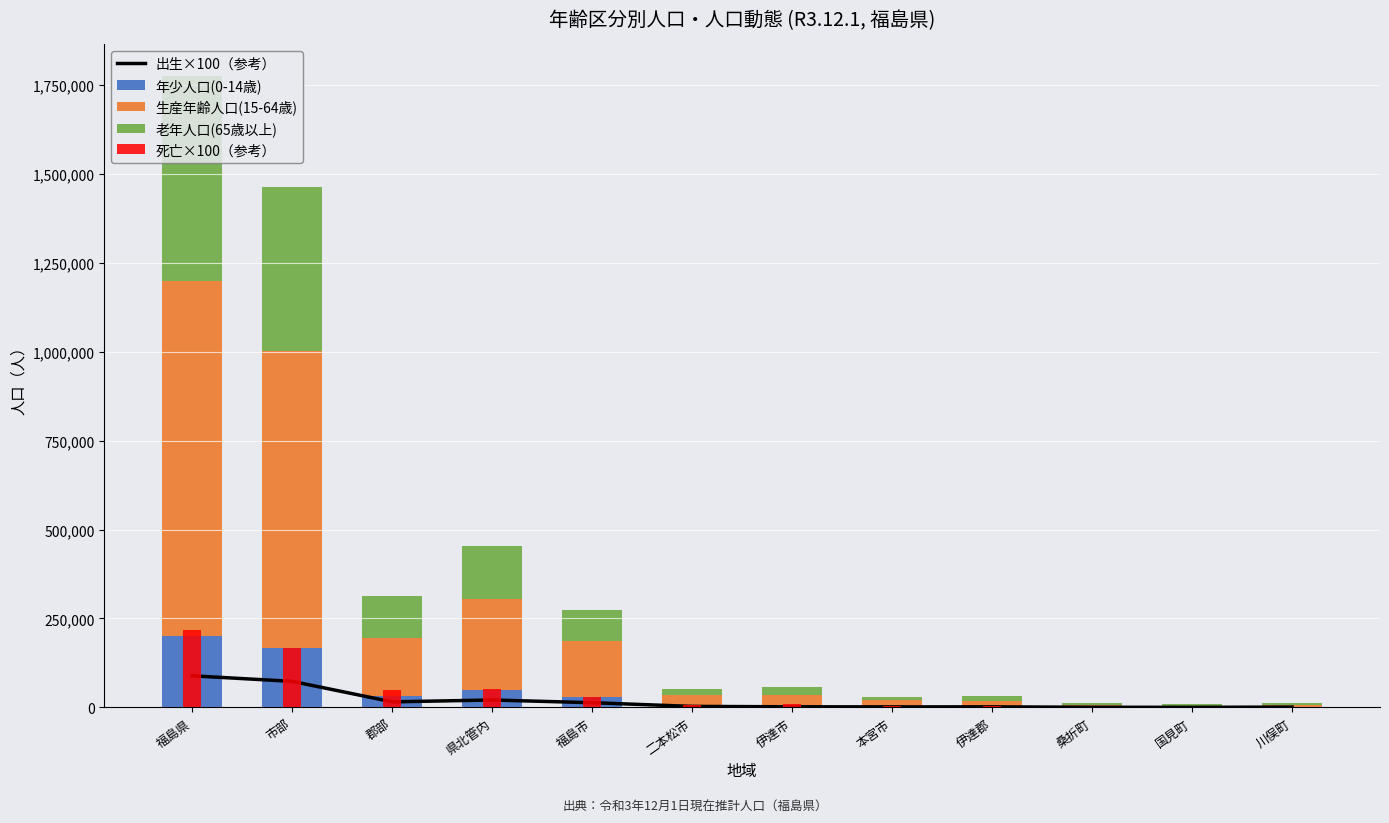

What is the total value across all series at 伊達郡?

37685